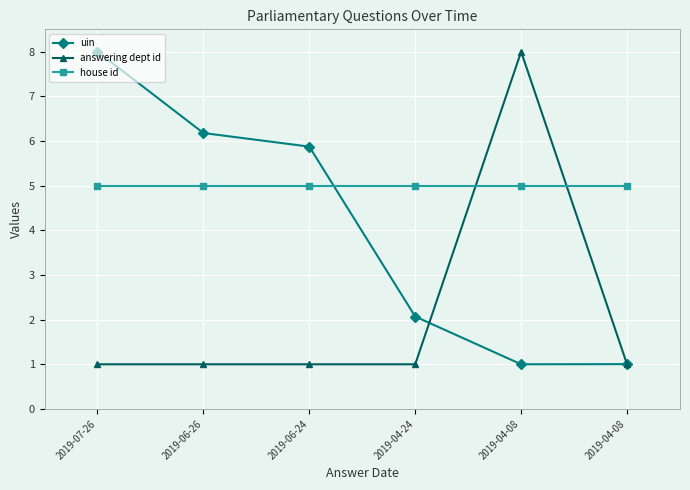

What is the sum of all uin values?

24.1